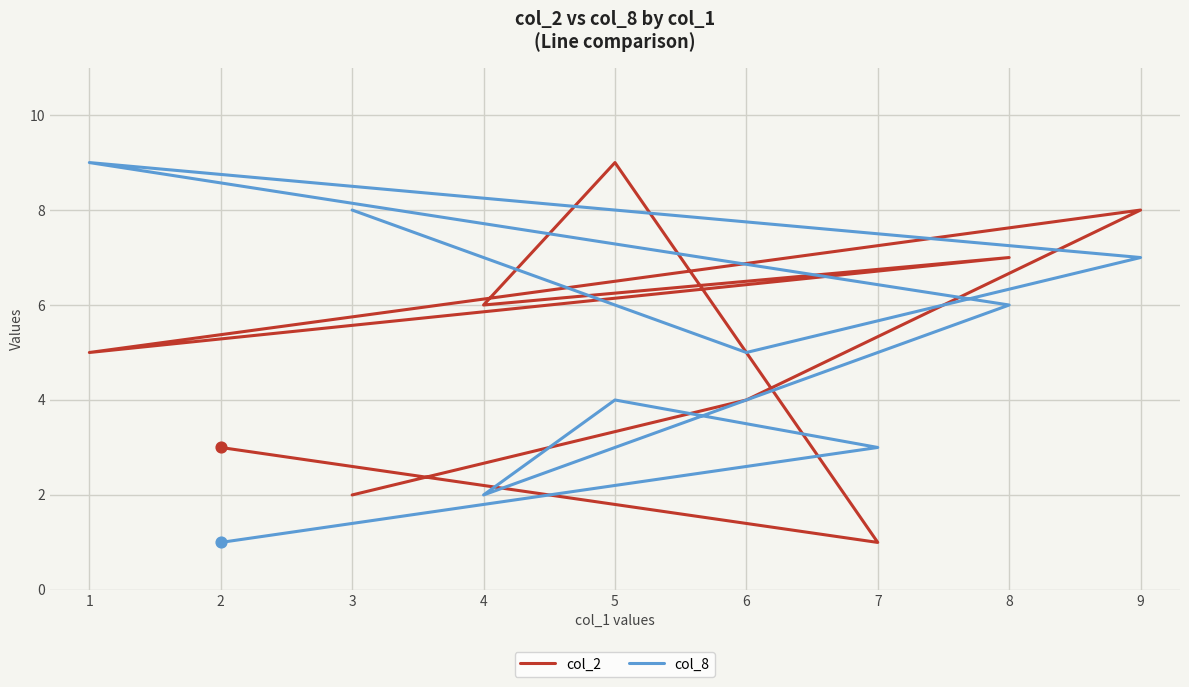

Which series has the largest Y range (max minus min)?

col_2